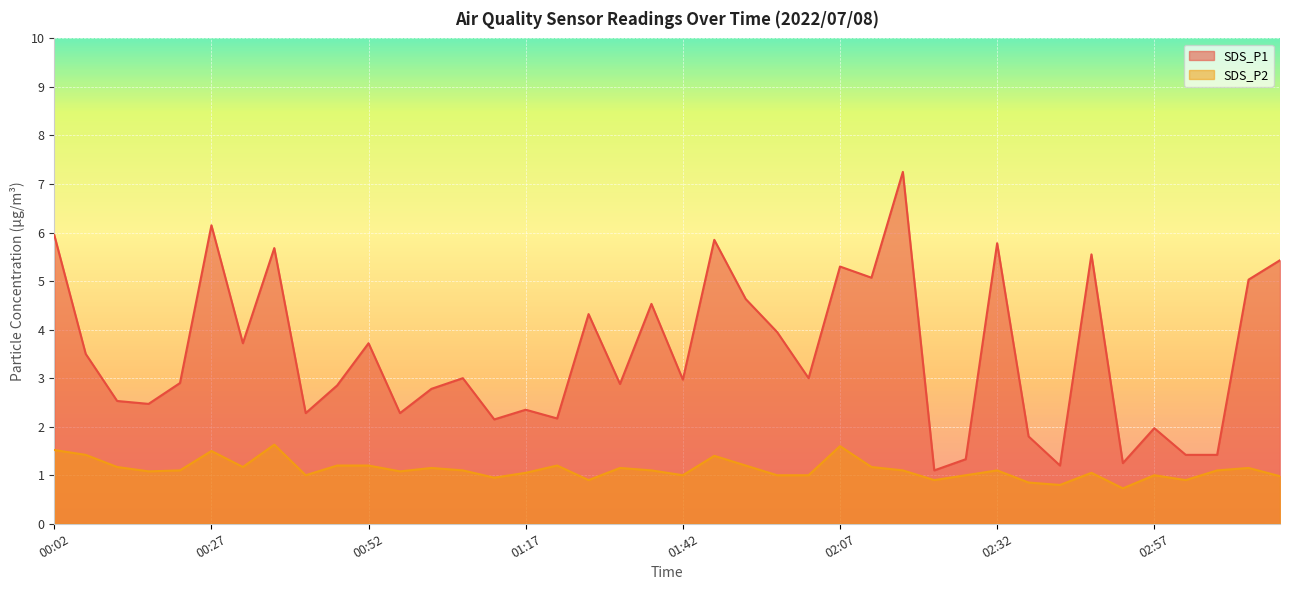

What is the approximate value of SDS_P1 at 02:57?

2.0